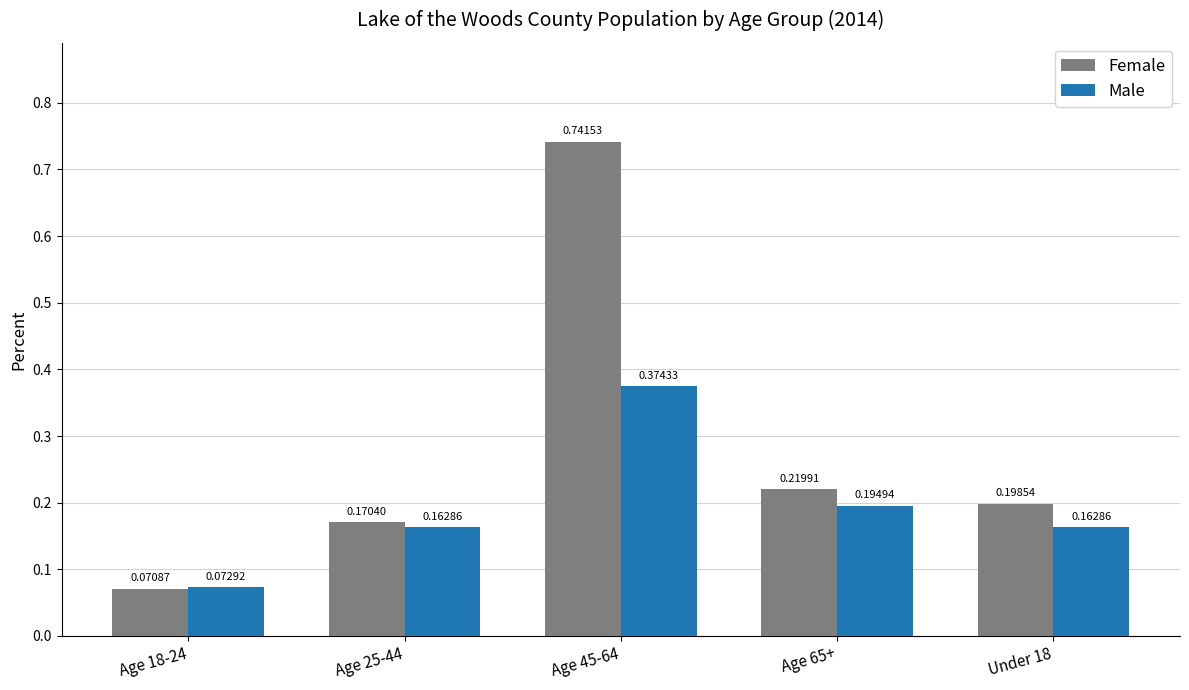

Which series has the widest spread of values?

Female